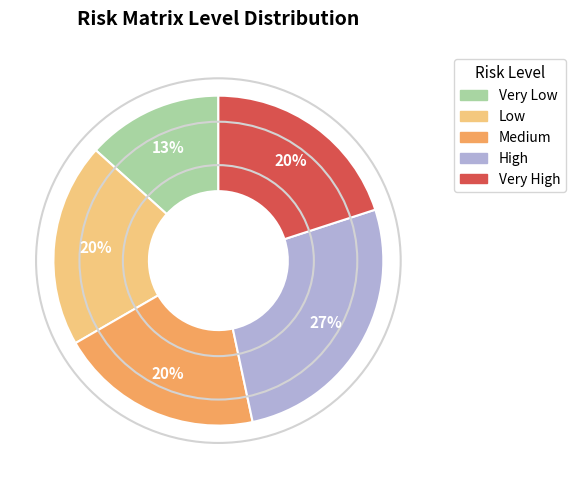

Do Medium and Low together represent more than half of the pie?

No